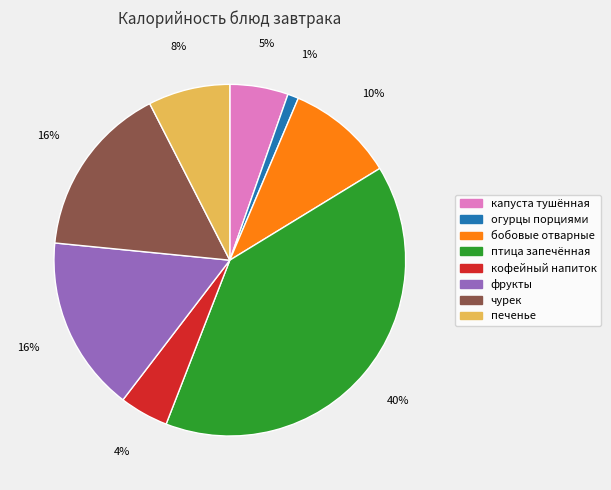

To the nearest percent, what is the difference between the largest and smallest slice percentages?

39%